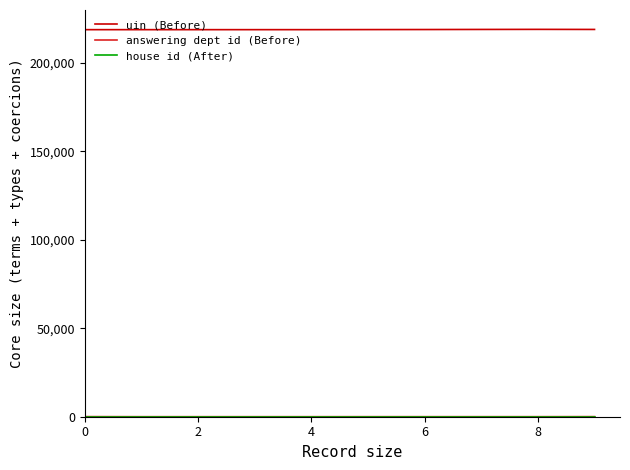

What is the maximum value shown in the chart?

219030